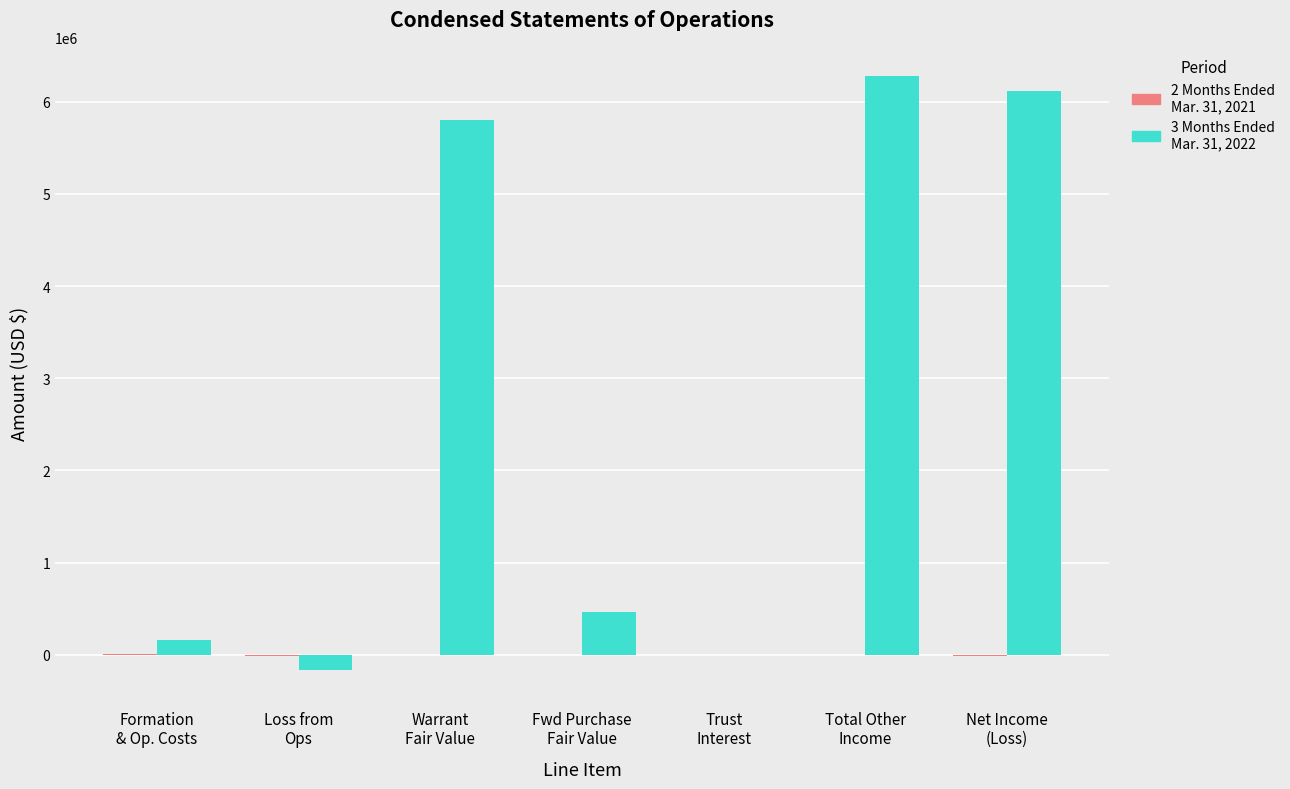

Between Fwd Purchase
Fair Value and Total Other
Income, which series saw the biggest shift?

3 Months Ended Mar. 31, 2022